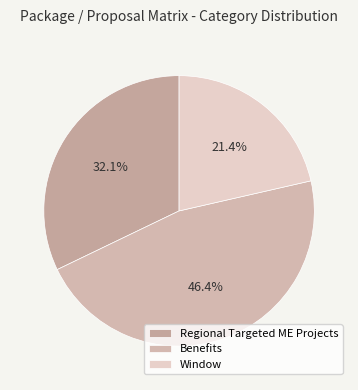

What percentage is the Window slice, to the nearest percent?

21%